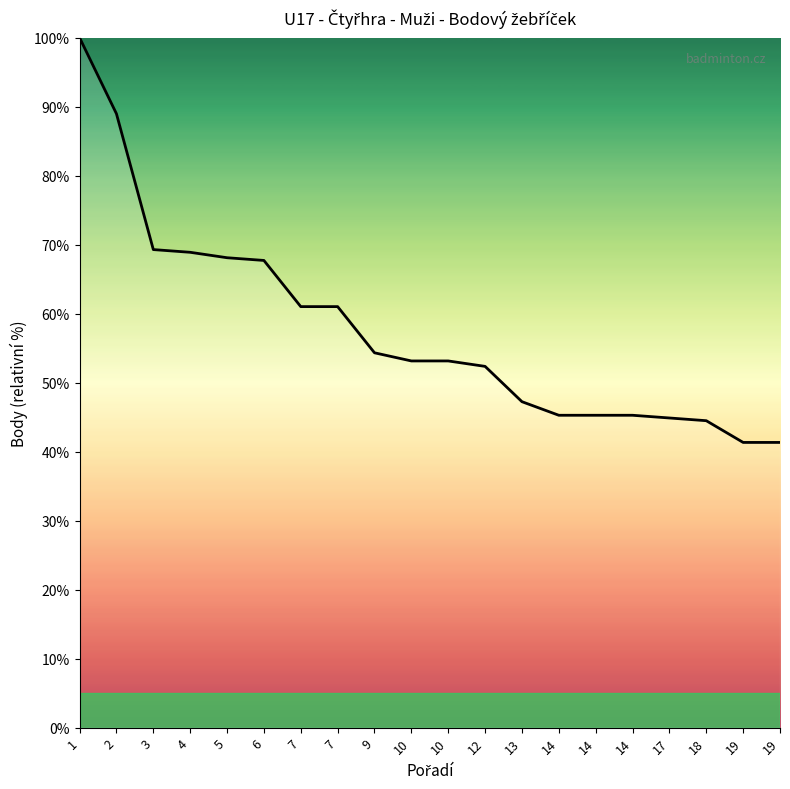

What is the maximum value shown in the chart?

100.0